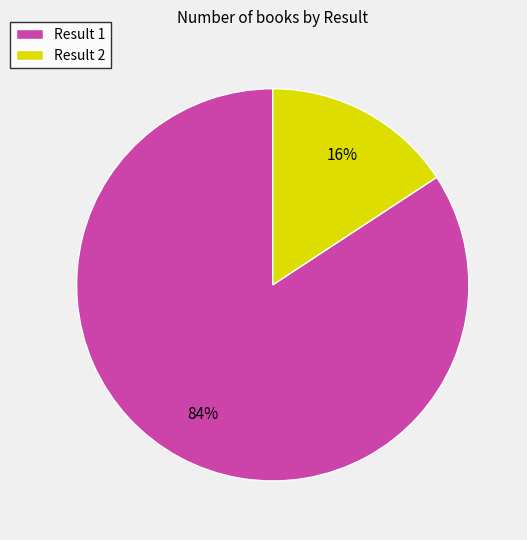

The Result 1 slice represents 96% of the pie. True or false?

False